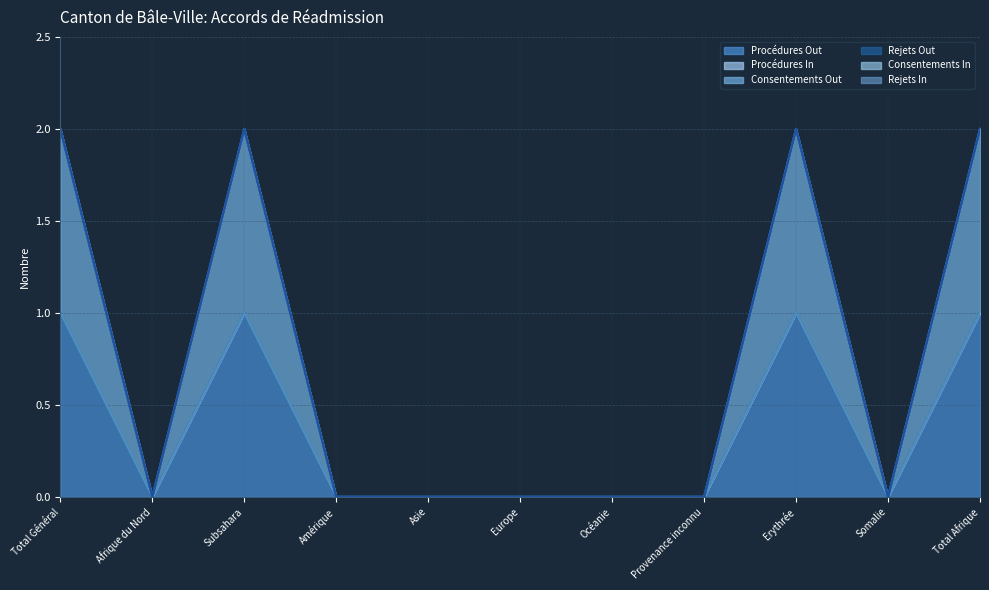

Rank the series at Amérique from highest to lowest value.

Procédures Out, Procédures In, Consentements Out, Rejets Out, Consentements In, Rejets In